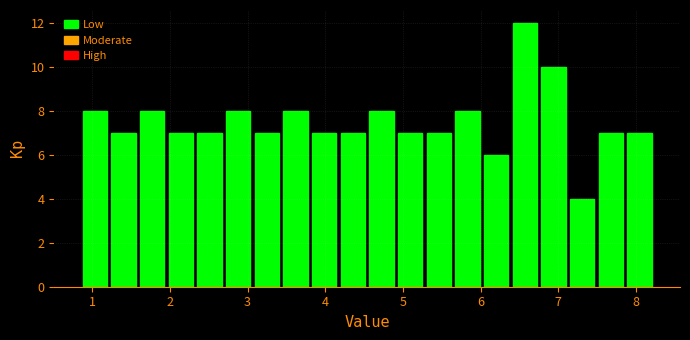

Read against the x-axis, roughly where is the centre of the tallest bar?

6.6